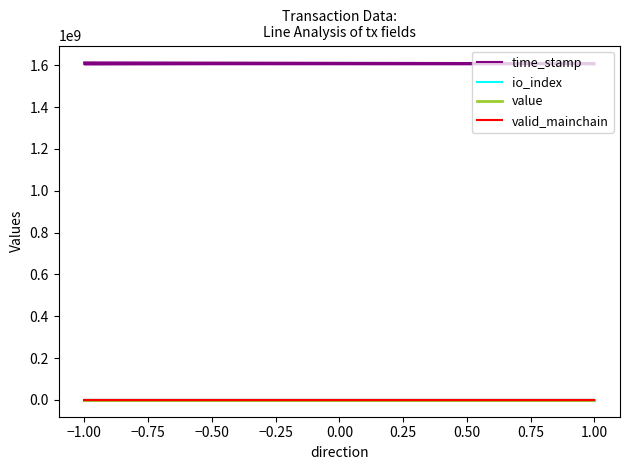

True or false: time_stamp and io_index cross at least once.

False